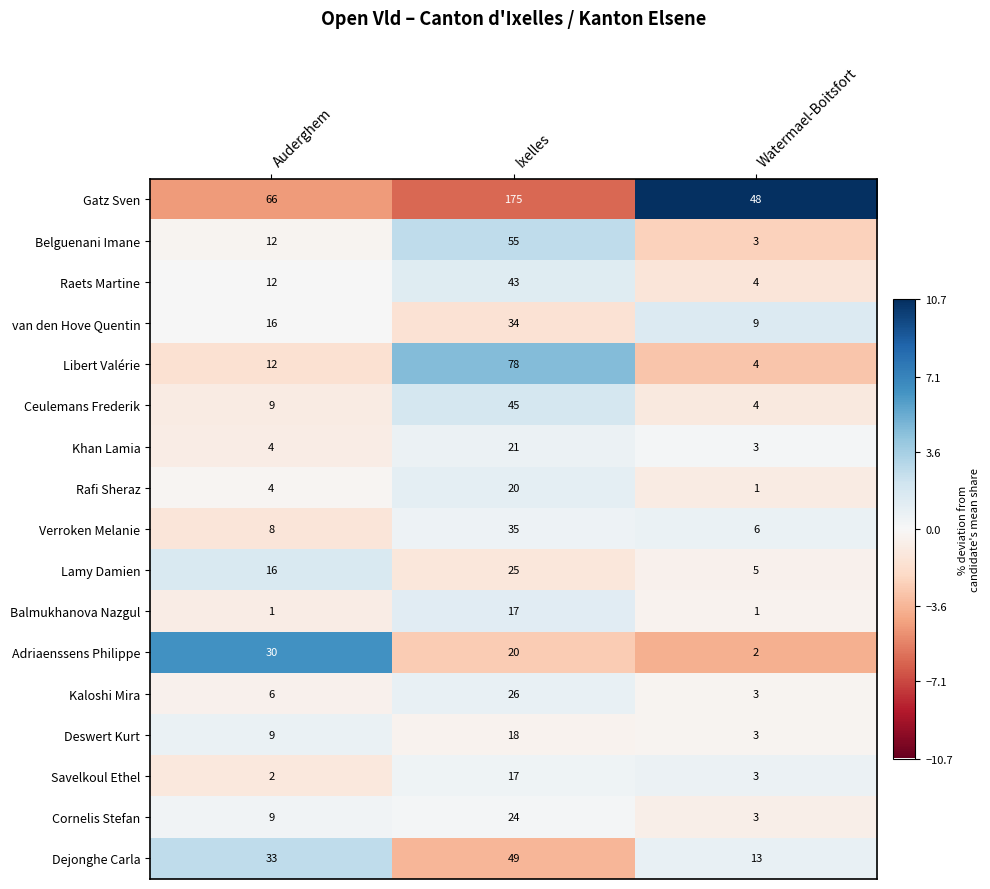

At which label is Verroken Melanie closest to 20?

Auderghem